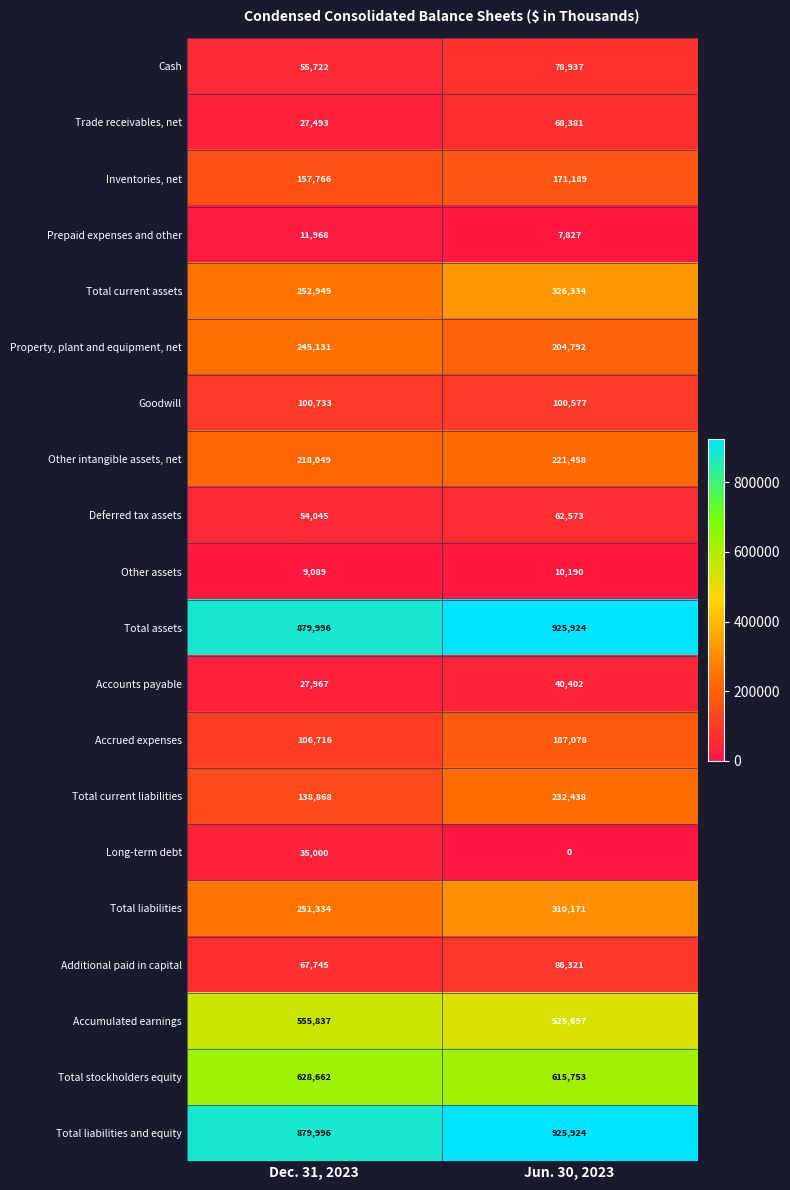

Count the number of data series in this chart.

20